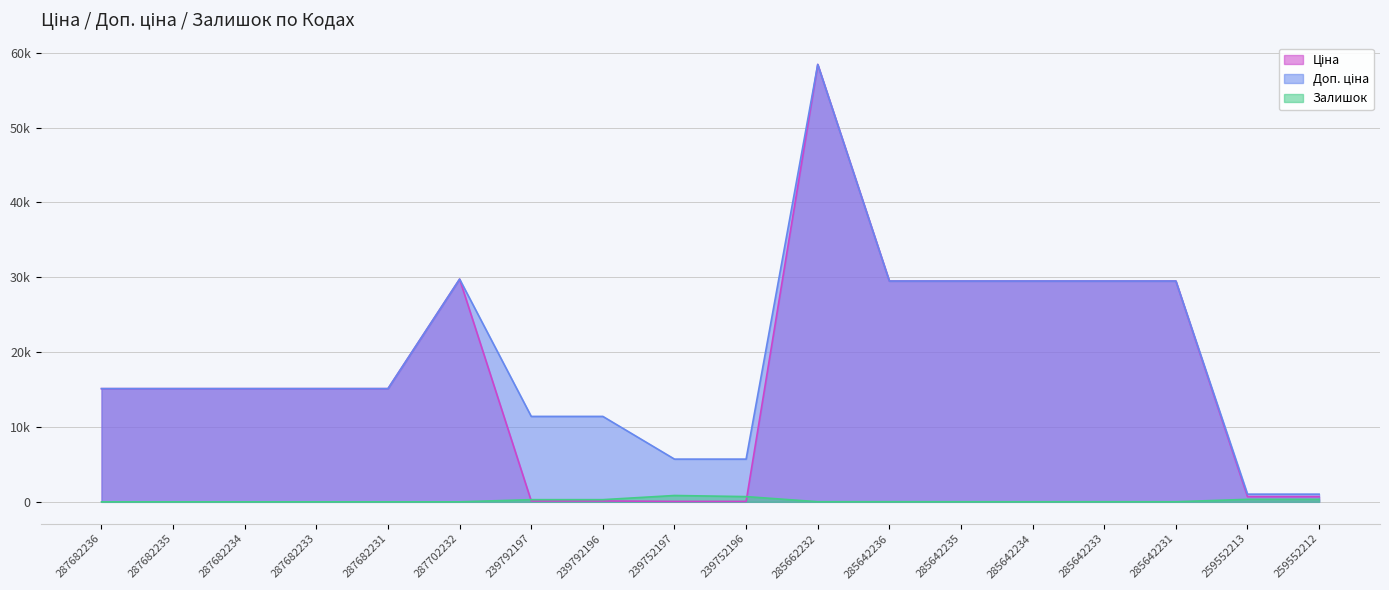

Which series has the widest spread of values?

Ціна